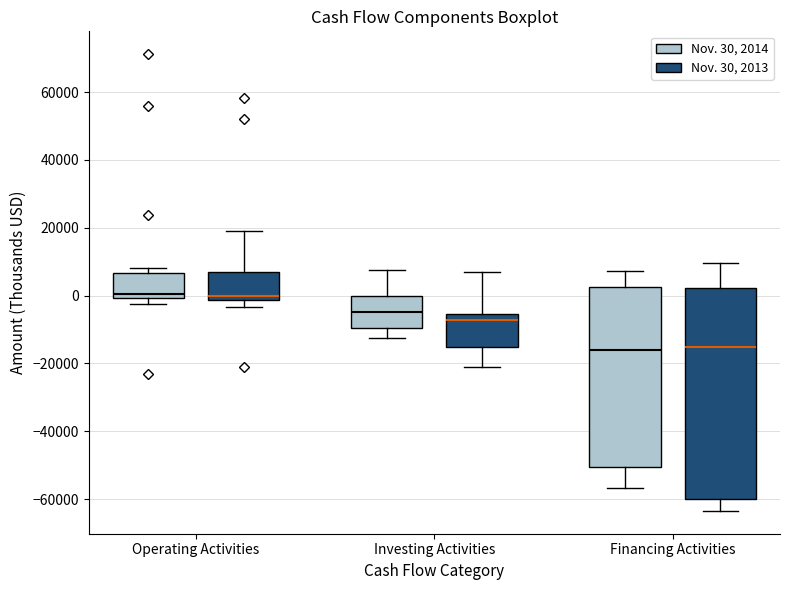

Reading left to right, transcribe this box plot: for each box, give where its median line is, the range the box spans, and where its two whiskers end, as read against the y-axis. The values are not printed on the chart, so give them approximately, as read against the axis.

Operating Activities (Nov. 30, 2014): median 0 (just above the box's lower edge), box 0 to 6000, whiskers -2000 to 8000
Operating Activities (Nov. 30, 2013): median 0, box -2000 to 6000, whiskers -4000 to 20000
Investing Activities (Nov. 30, 2014): median -4000, box -10000 to 0, whiskers -12000 to 8000
Investing Activities (Nov. 30, 2013): median -8000, box -16000 to -6000, whiskers -22000 to 6000
Financing Activities (Nov. 30, 2014): median -16000, box -50000 to 2000, whiskers -56000 to 8000
Financing Activities (Nov. 30, 2013): median -16000, box -60000 to 2000, whiskers -64000 to 10000